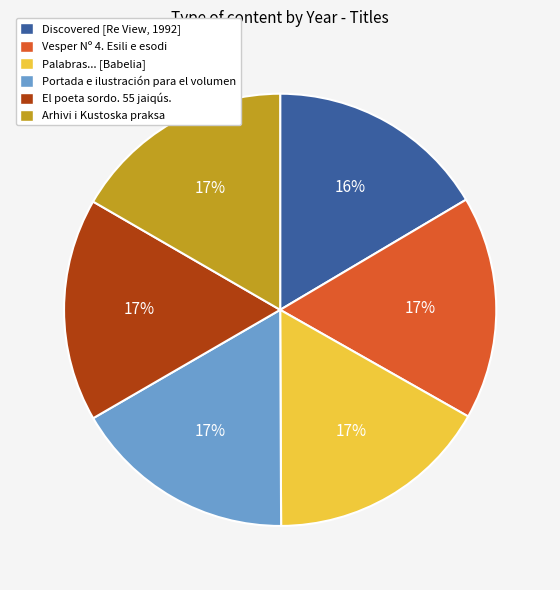

Do Vesper Nº 4. Esili e esodi and Arhivi i Kustoska praksa together represent more than half of the pie?

No